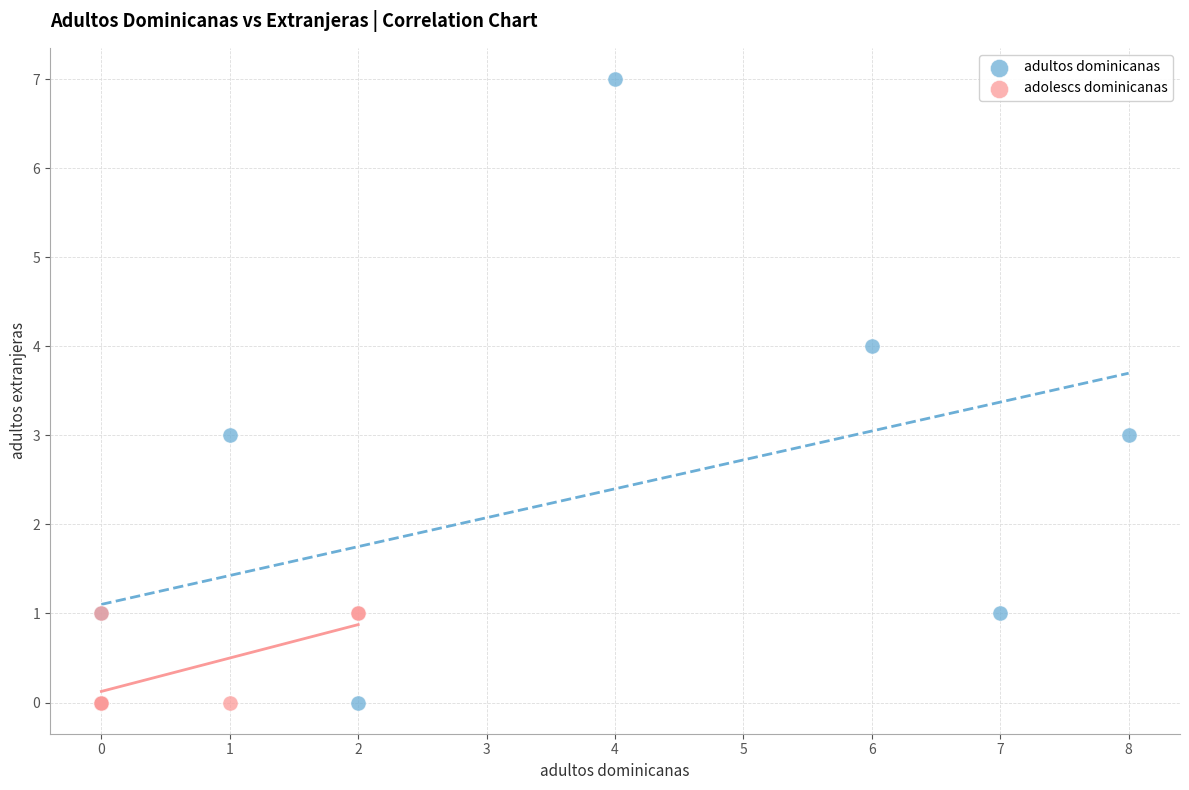

Which series has the widest spread of Y values?

adultos dominicanas